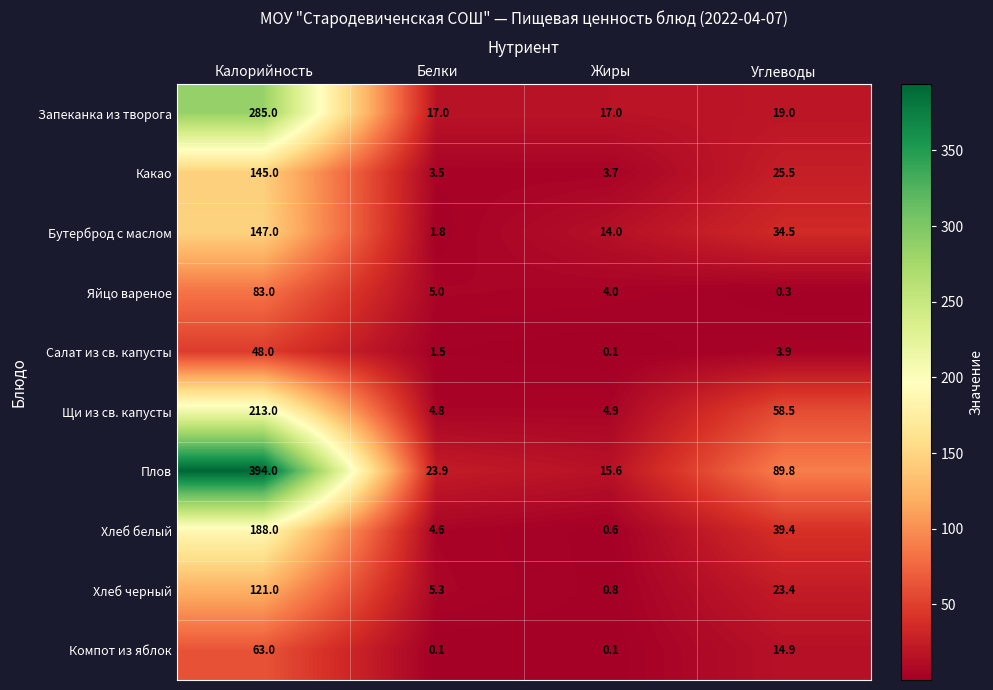

What is the sum of the Щи из св. капусты values at Жиры and Углеводы?

63.4